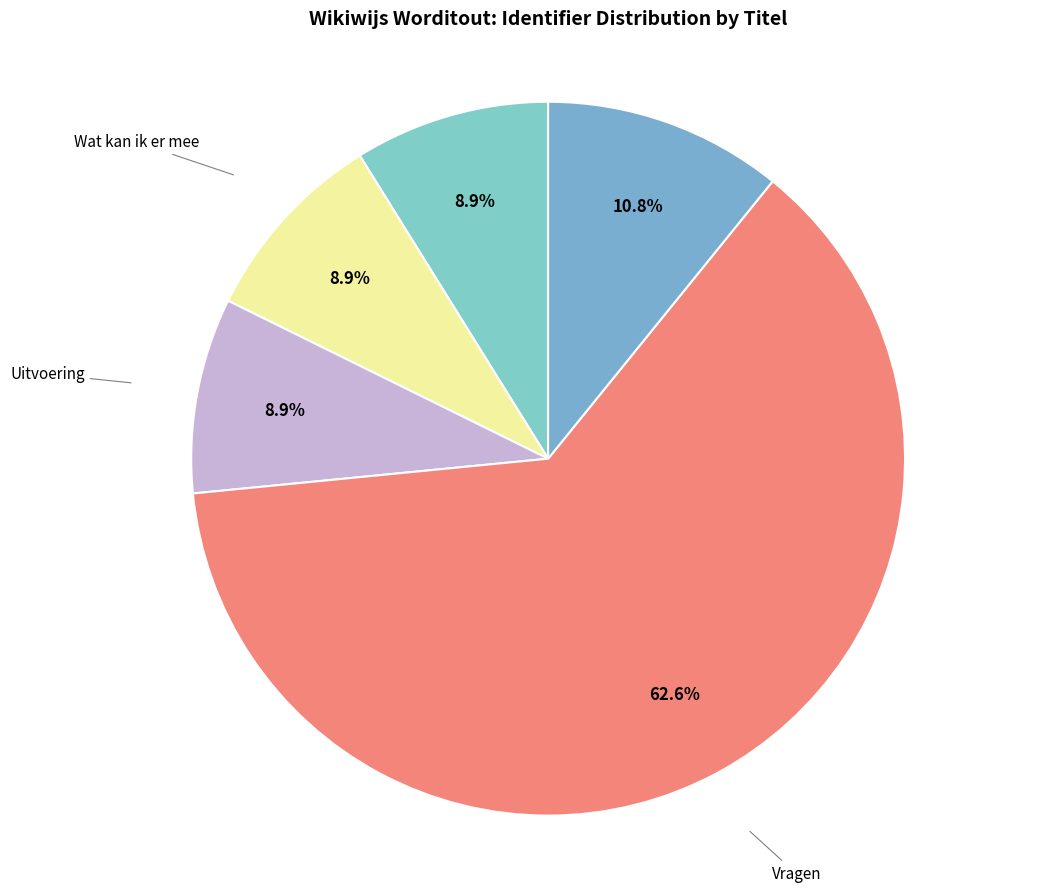

How many slices are in this pie chart?

5